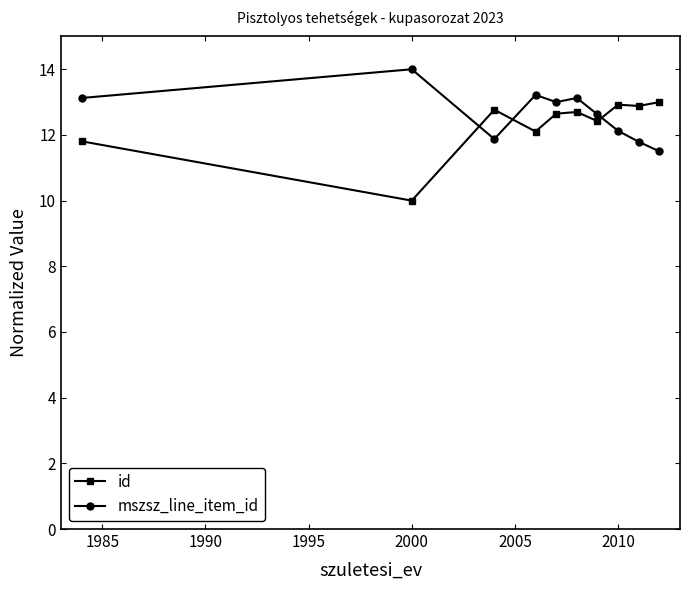

What is the difference between the maximum and minimum values in the id series?

3.0